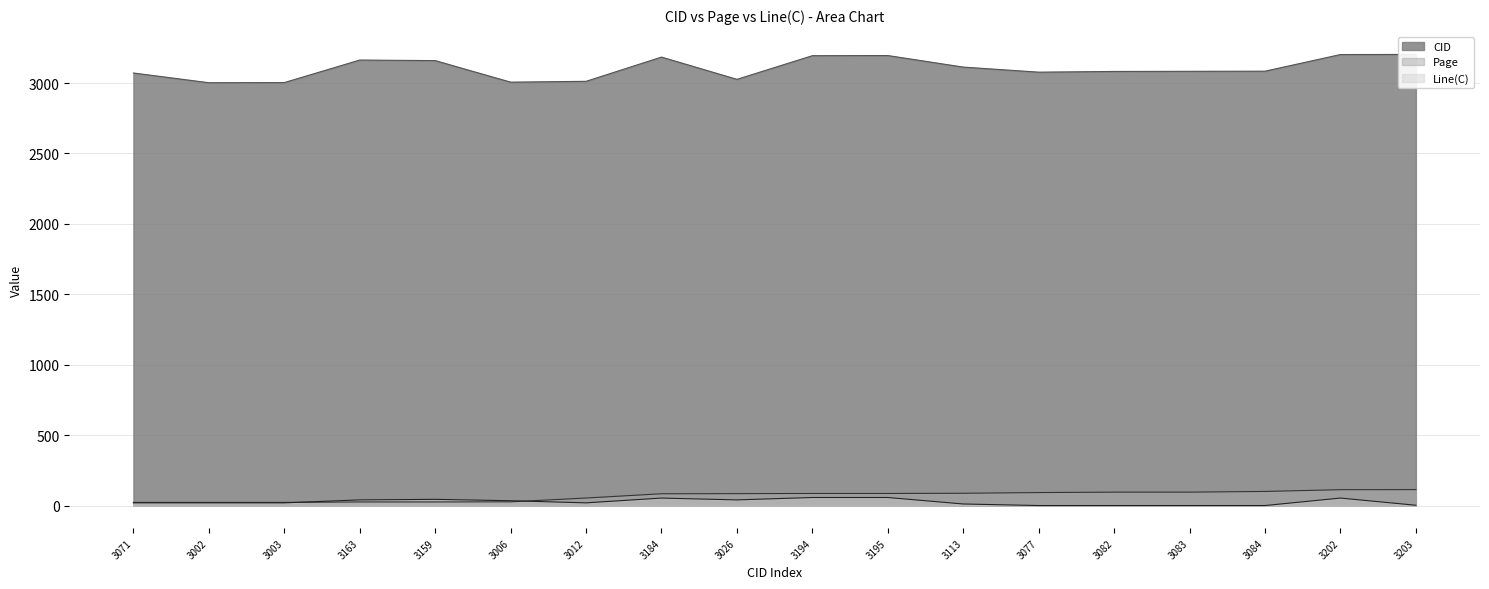

True or false: Line(C) and Page intersect in this chart.

True